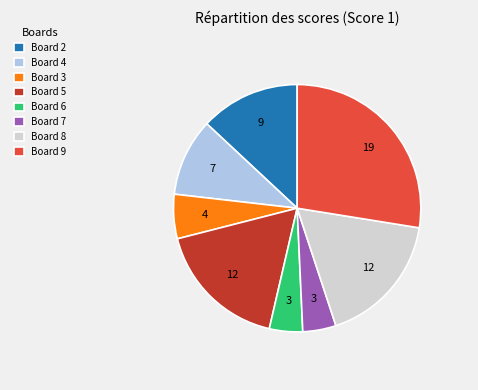

Which has a higher value, Board 7 or Board 2?

Board 2